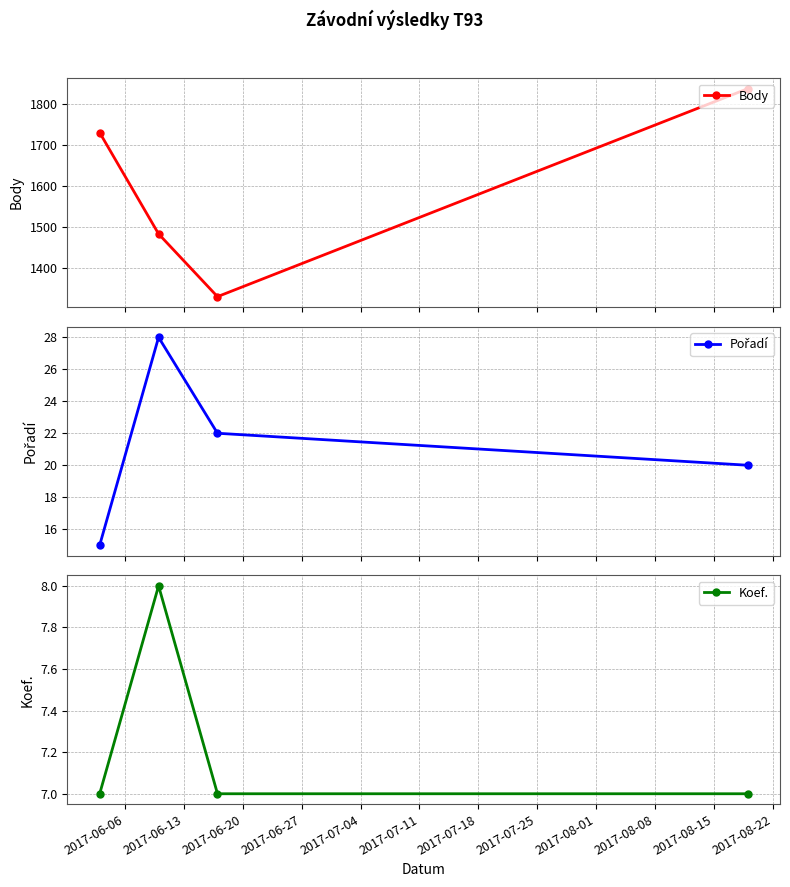

Count the number of data series in this chart.

3